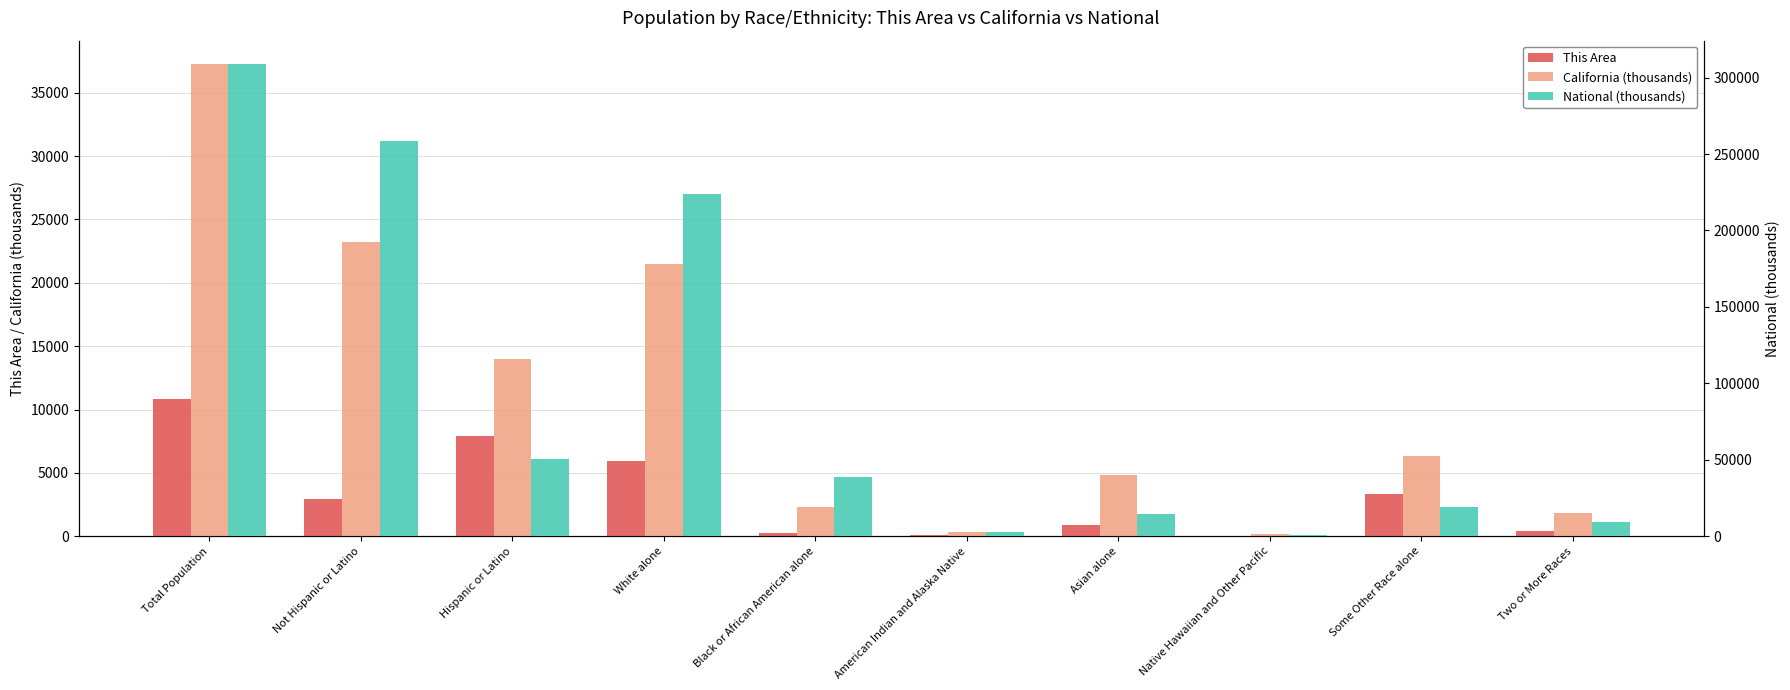

What are all the series names shown in the legend?

This Area, California (thousands), National (thousands)